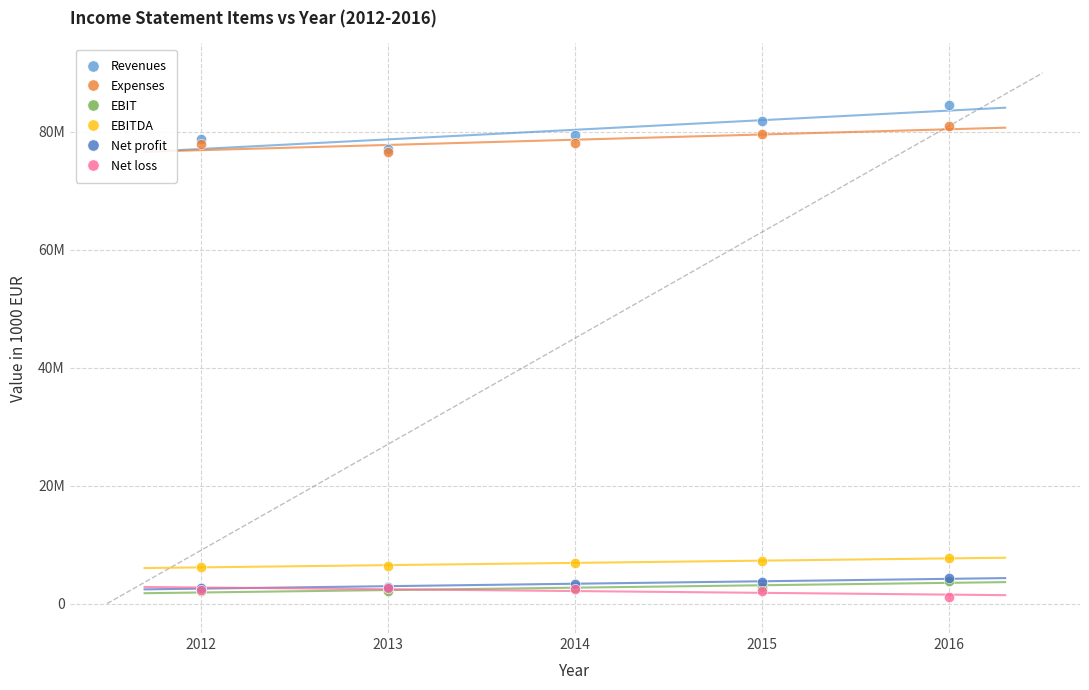

What are all the series names shown in the legend?

Revenues, Expenses, EBIT, EBITDA, Net profit, Net loss